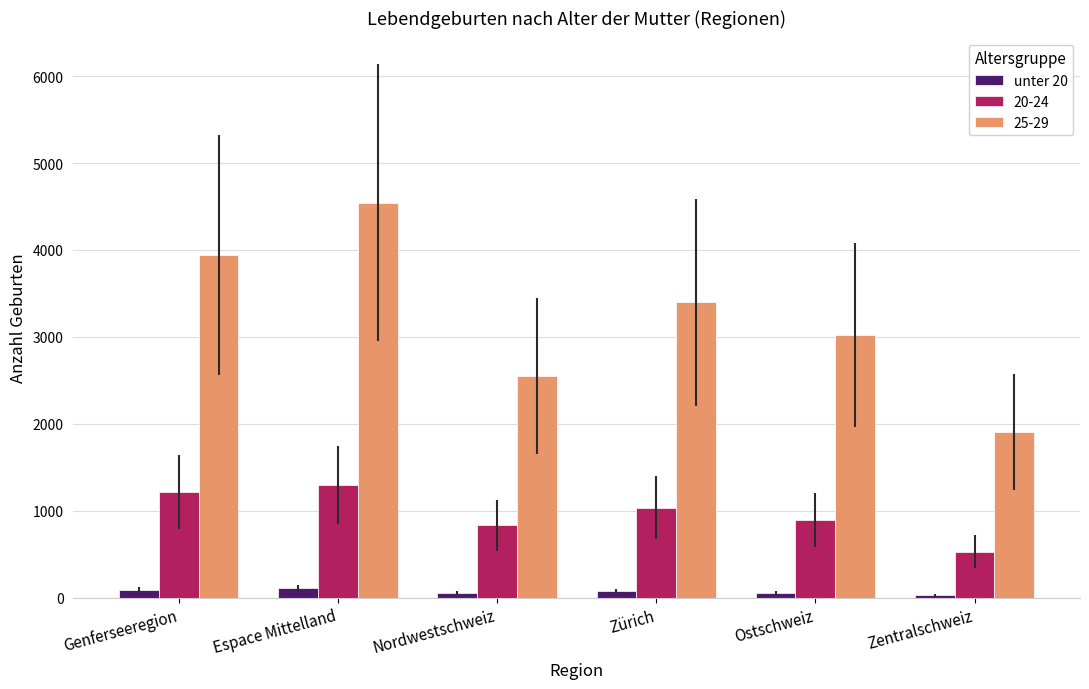

Which series has the widest spread of values?

25-29